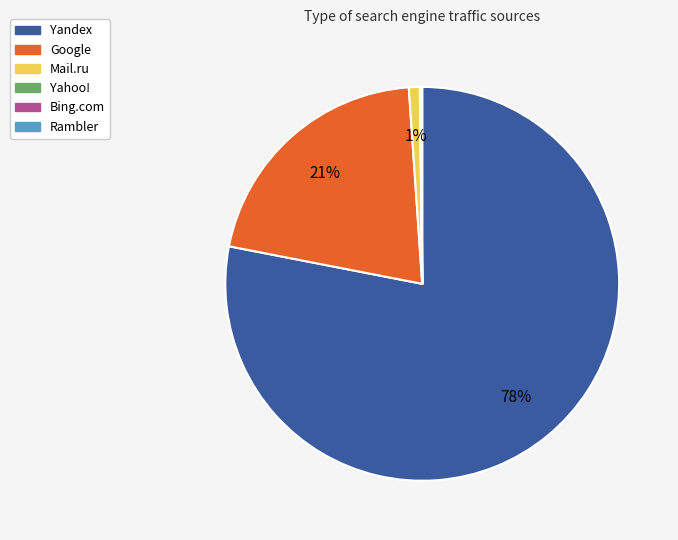

What percentage is the Mail.ru slice, to the nearest percent?

1%